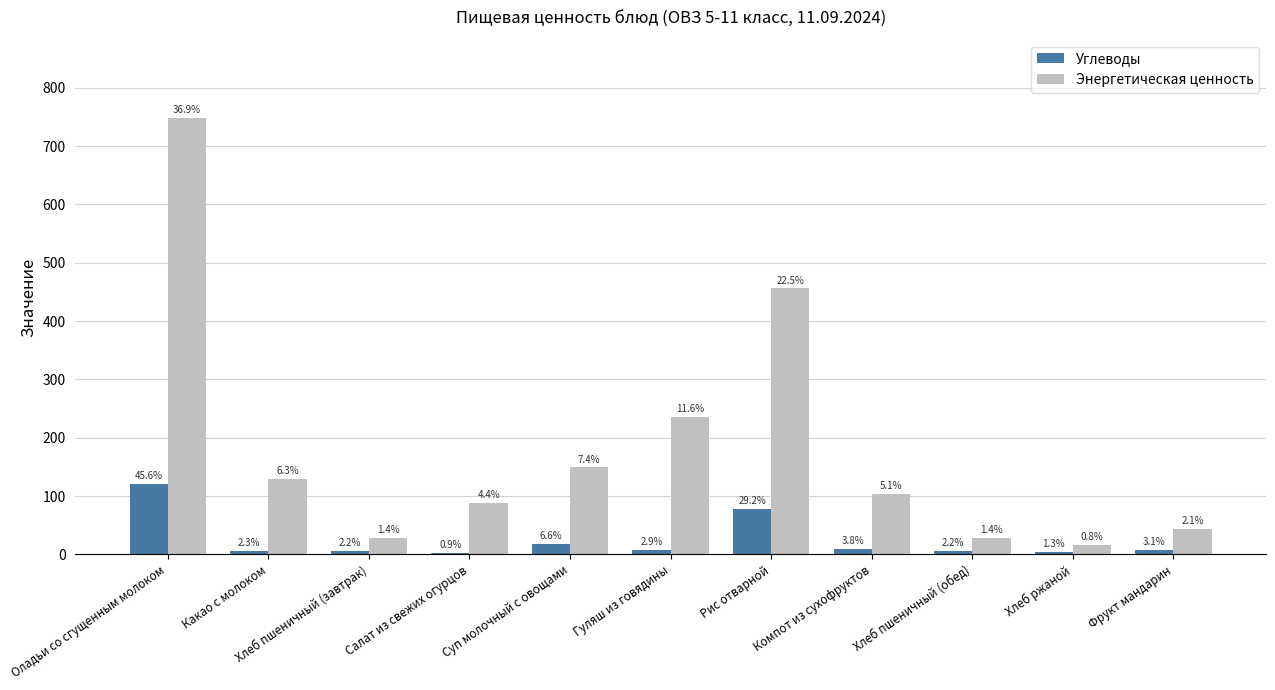

True or false: Углеводы has a value of 11.7 at Гуляш из говядины.

False